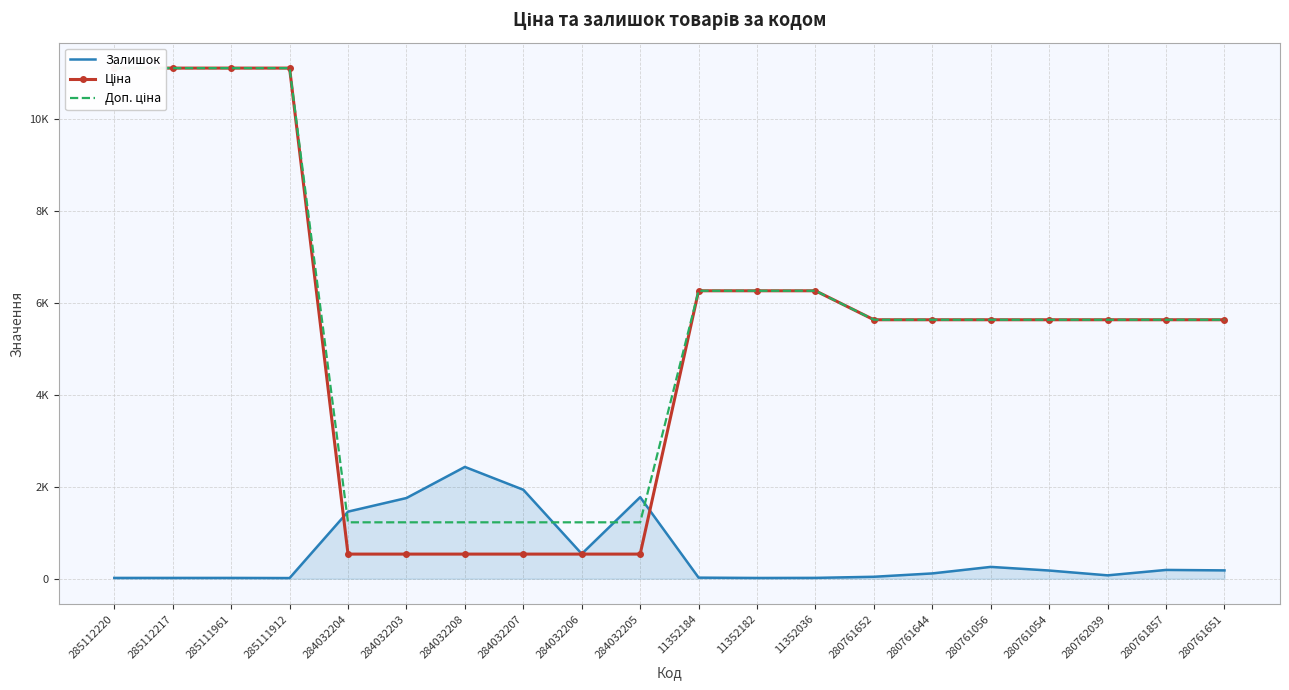

Reading right to left, transcribe all the data shown in this chart.

Залишок: 280761651=181.0	280761857=191.0	280762039=73.0	280761054=178.0	280761056=257.0	280761644=115.0	280761652=42.0	11352036=18.0	11352182=16.0	11352184=23.0	284032205=1775.0	284032206=541.0	284032207=1936.0	284032208=2433.0	284032203=1756.0	284032204=1460.0	285111912=14.0	285111961=17.0	285112217=17.0	285112220=17.0
Ціна: 280761651=5636.0	280761857=5636.0	280762039=5636.0	280761054=5636.0	280761056=5636.0	280761644=5636.0	280761652=5636.0	11352036=6266.7	11352182=6266.7	11352184=6266.7	284032205=535.4	284032206=535.4	284032207=535.4	284032208=535.4	284032203=535.4	284032204=535.4	285111912=11113.6	285111961=11113.6	285112217=11113.6	285112220=11113.6
Доп. ціна: 280761651=5636.0	280761857=5636.0	280762039=5636.0	280761054=5636.0	280761056=5636.0	280761644=5636.0	280761652=5636.0	11352036=6266.7	11352182=6266.7	11352184=6266.7	284032205=1227.2	284032206=1227.2	284032207=1227.2	284032208=1227.2	284032203=1227.2	284032204=1227.2	285111912=11113.6	285111961=11113.6	285112217=11113.6	285112220=11113.6